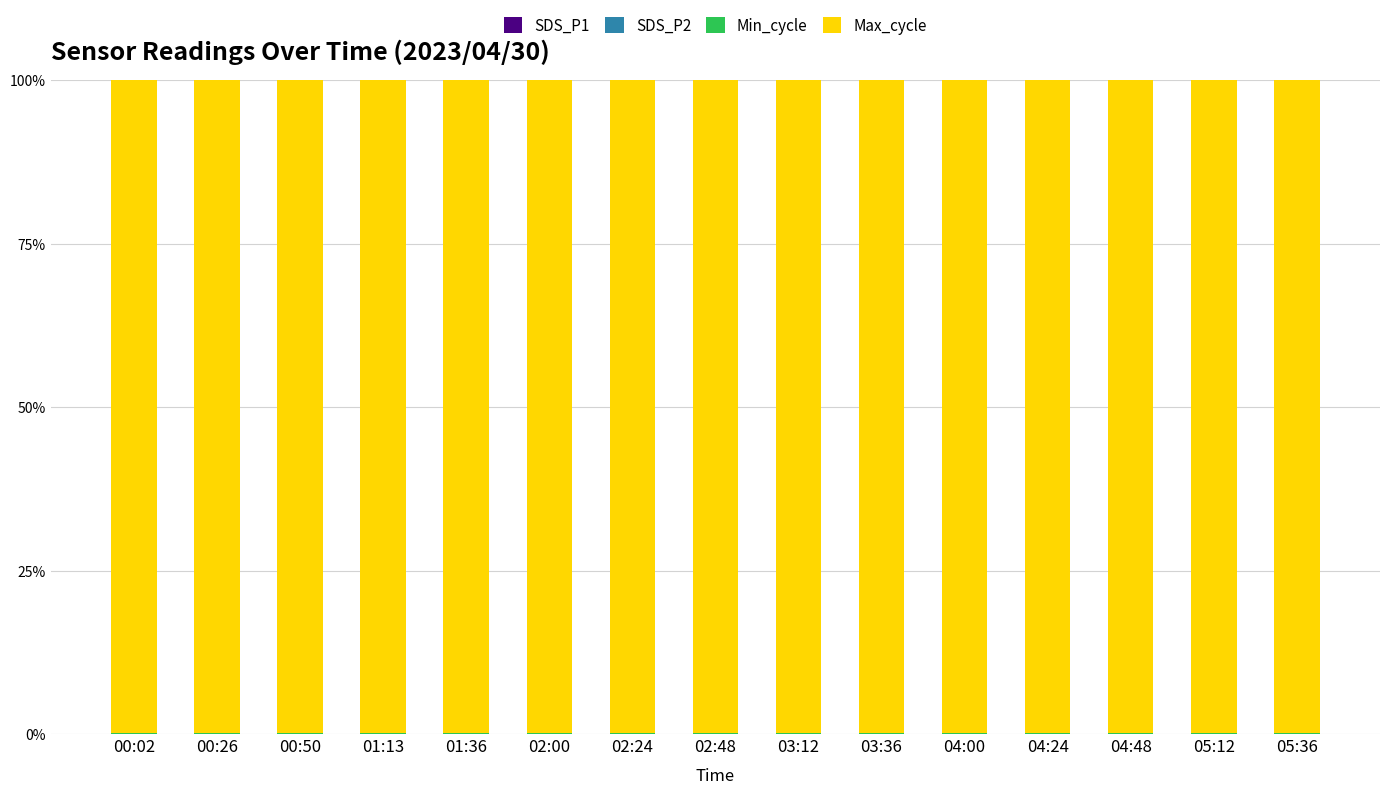

Does the chart contain stacked bars?

Yes